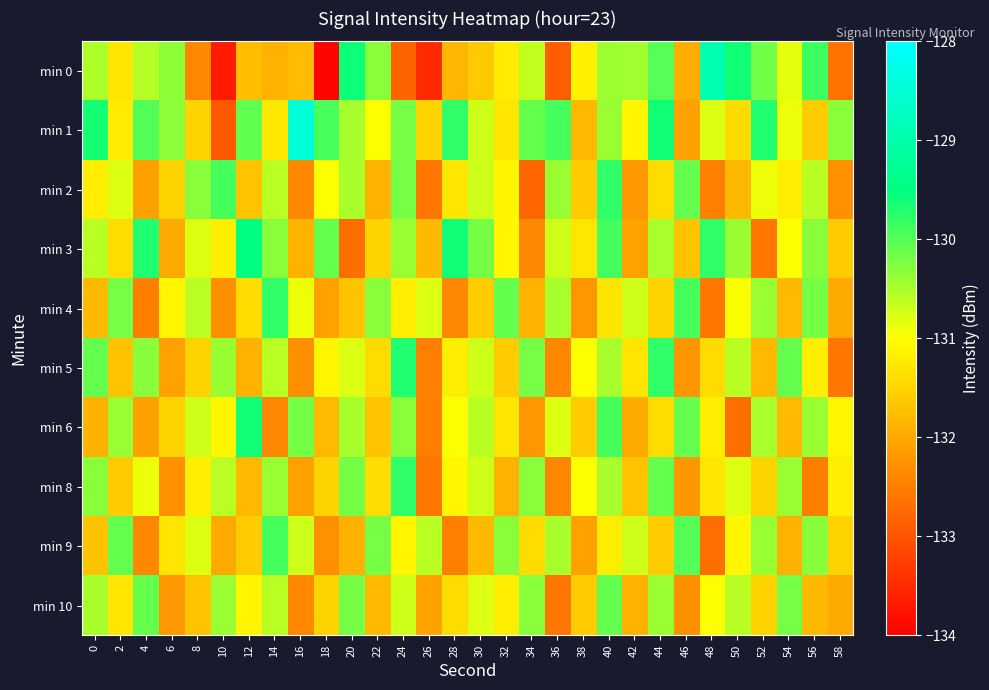

How many categories are shown in the chart?

30